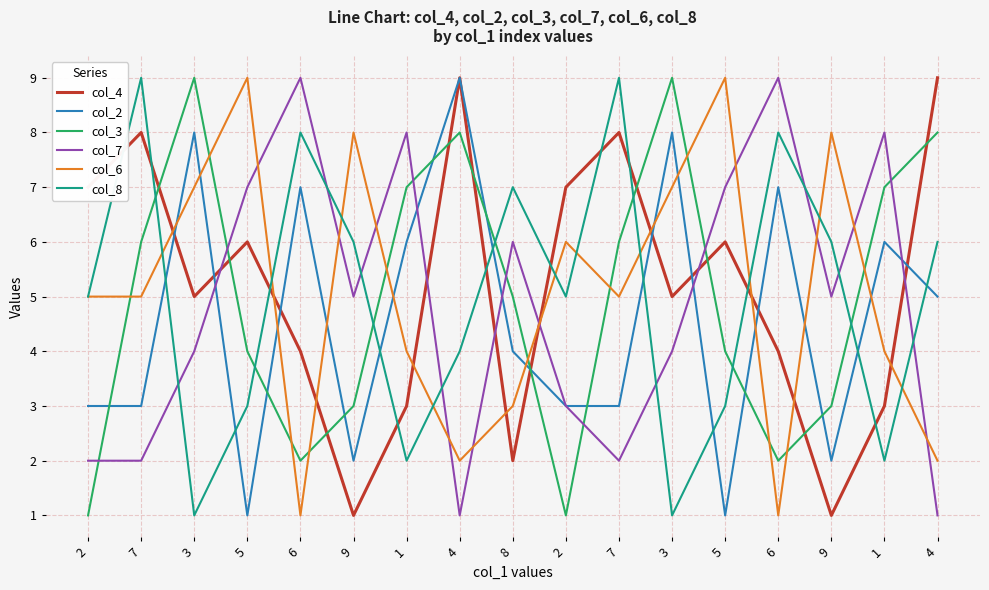

What is the maximum value for col_4?

9